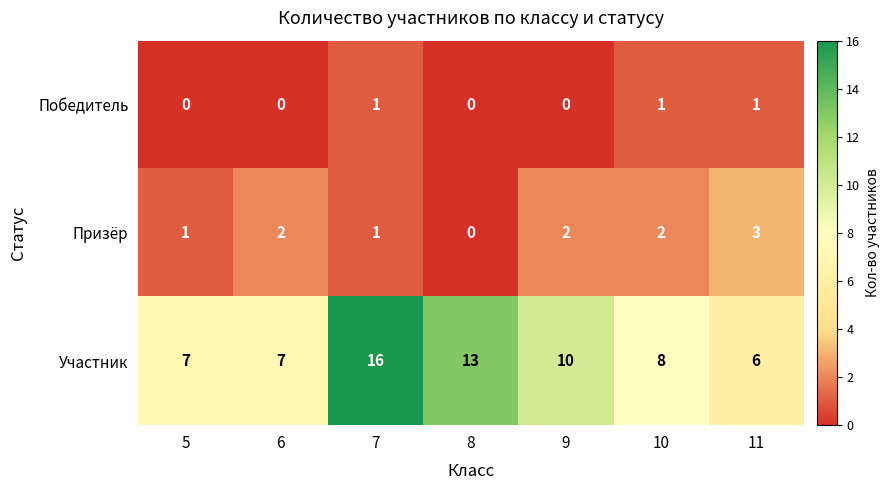

Is it true that Призёр equals 0 at 8?

True